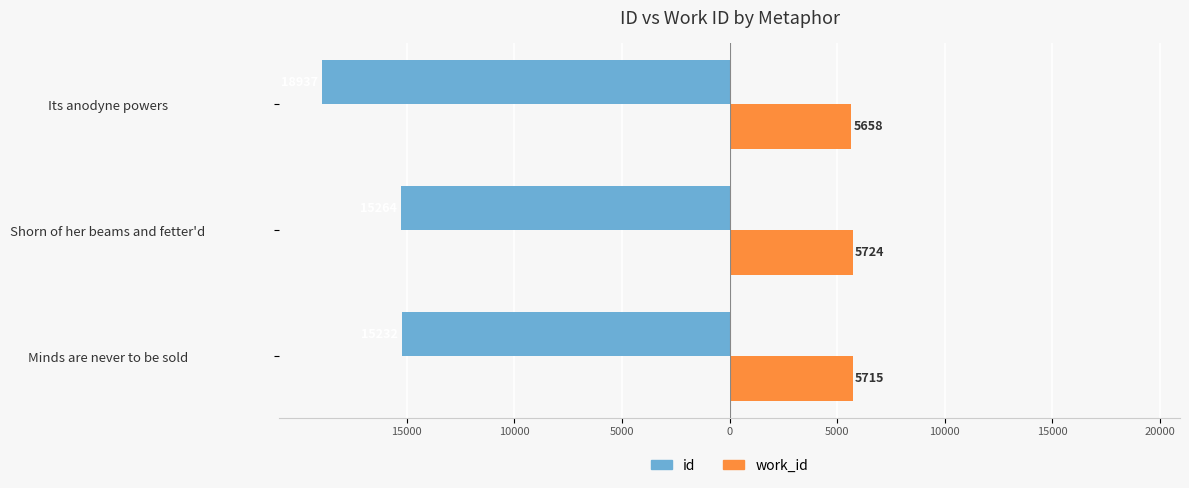

Which series has the widest spread of values?

id